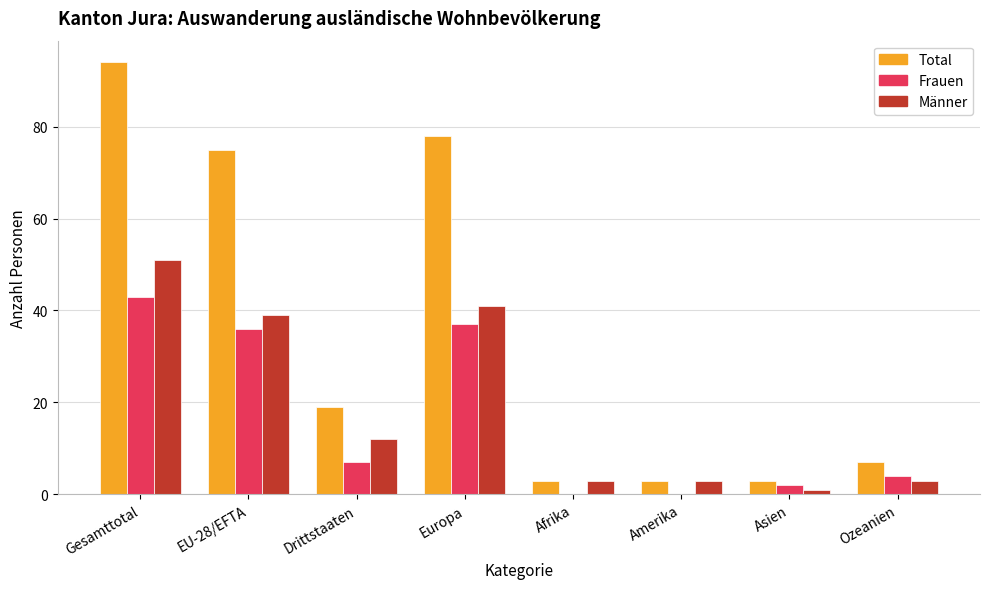

Is the value of Total at Drittstaaten greater than the value of Frauen at Amerika?

Yes